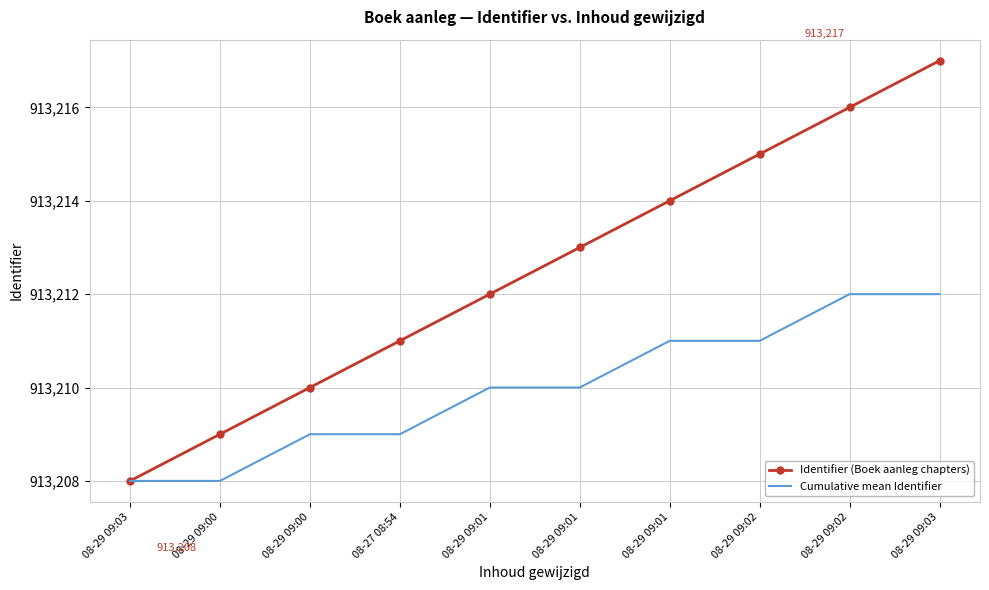

Where does the Cumulative mean Identifier series first go above 913210?

08-29 09:01